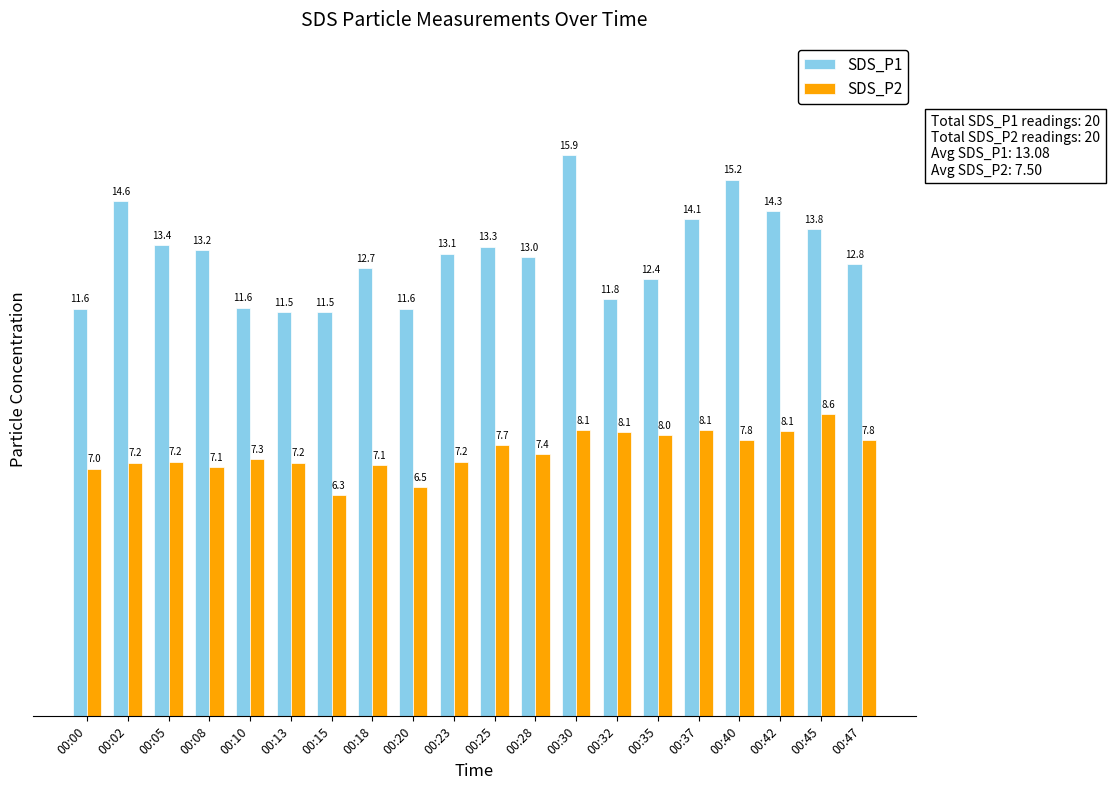

How many bars are there in each group?

2